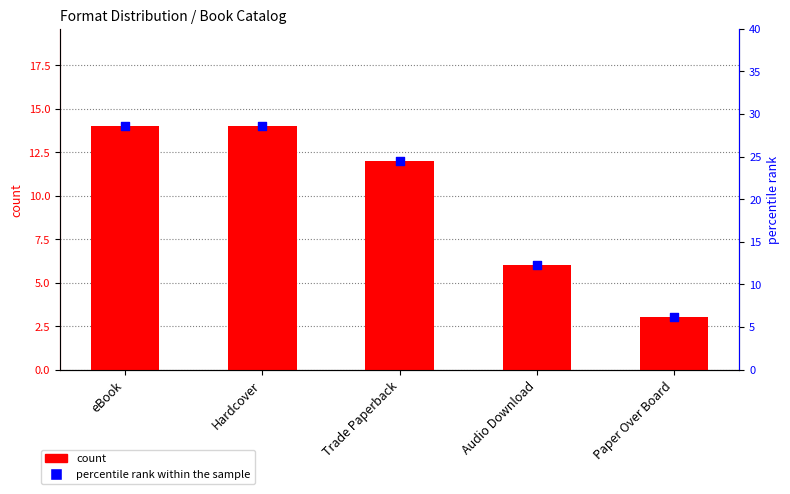

At which category is the sum across all series the highest?

eBook